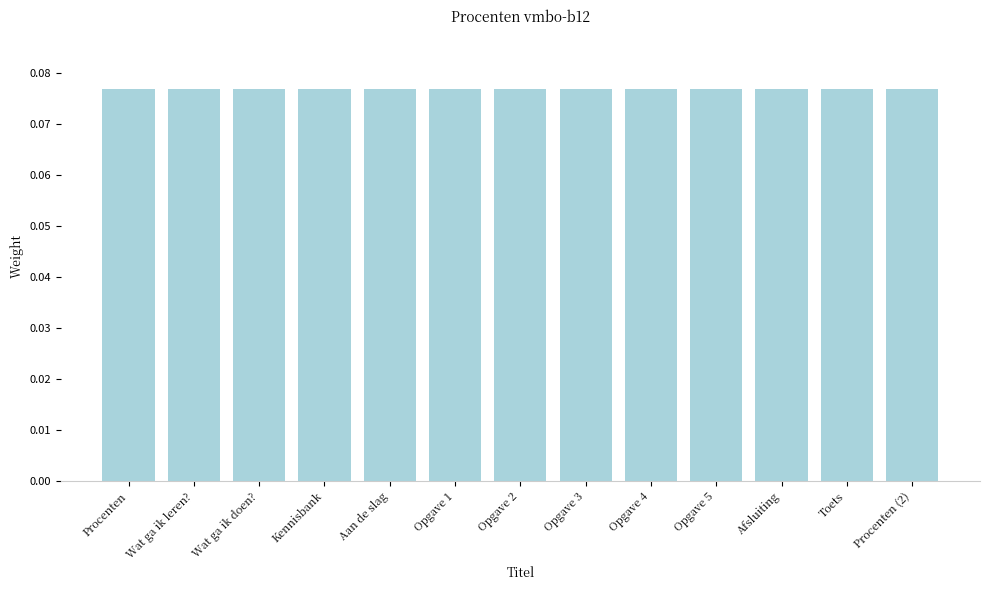

Is it true that the value at Kennisbank is 0.0?

False